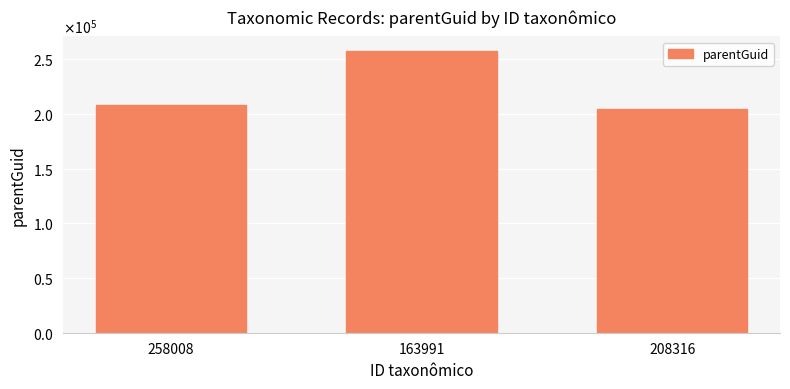

How many data points does each series have?

3